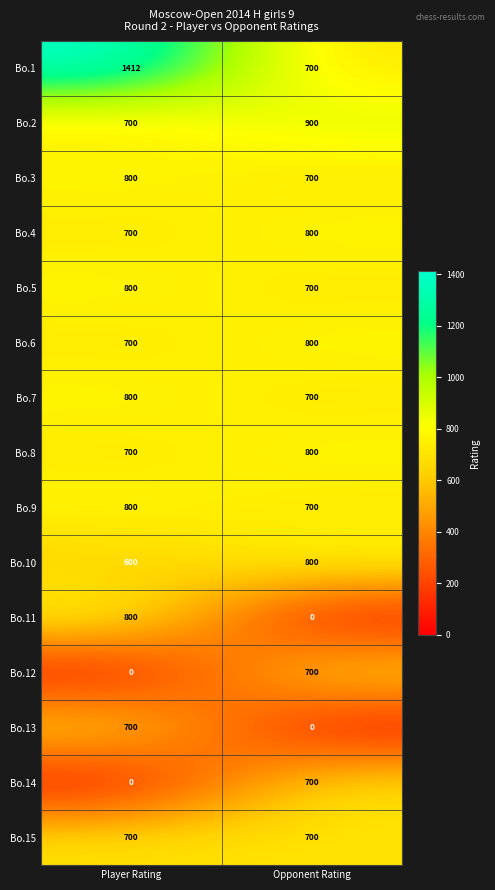

What is the spread (max minus min) of values at Player Rating?

1412